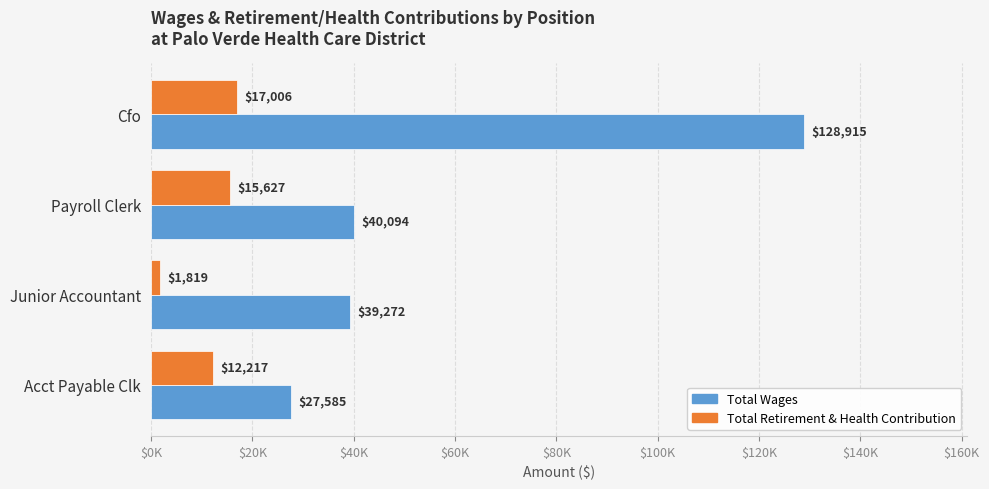

What are all the series names shown in the legend?

Total Wages, Total Retirement & Health Contribution